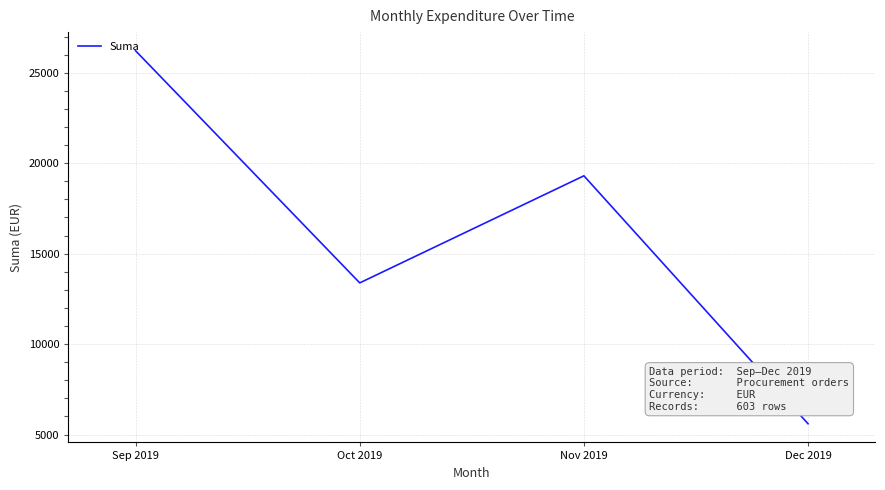

What is the ratio of the value at Nov 2019 to the value at Oct 2019?

1.4